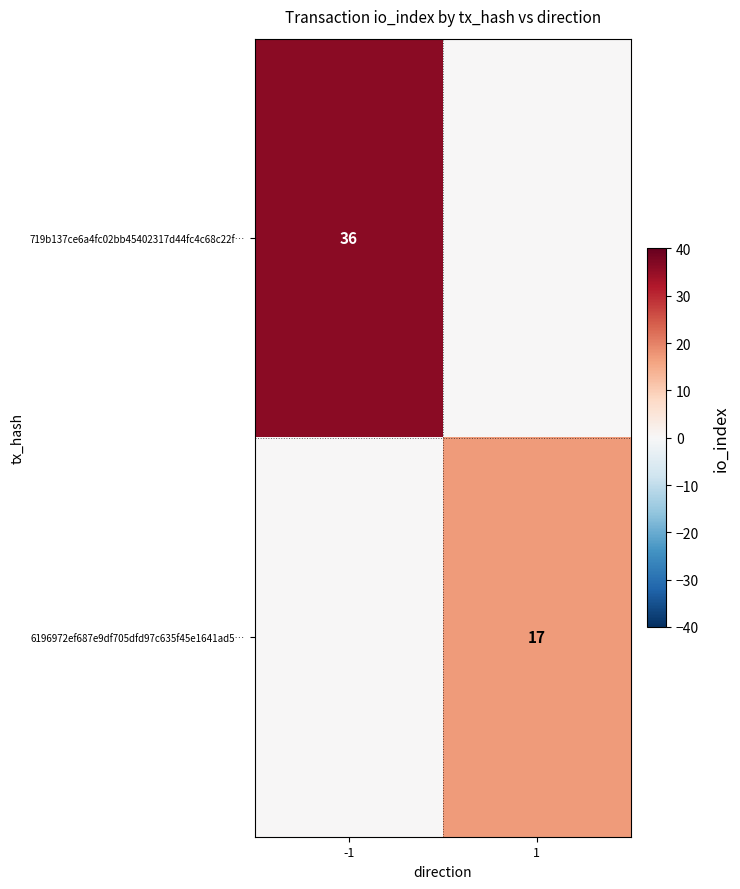

The 6196972ef687e9df705dfd97c635f45e1641ad5… series shows 17 at 1. True or false?

True